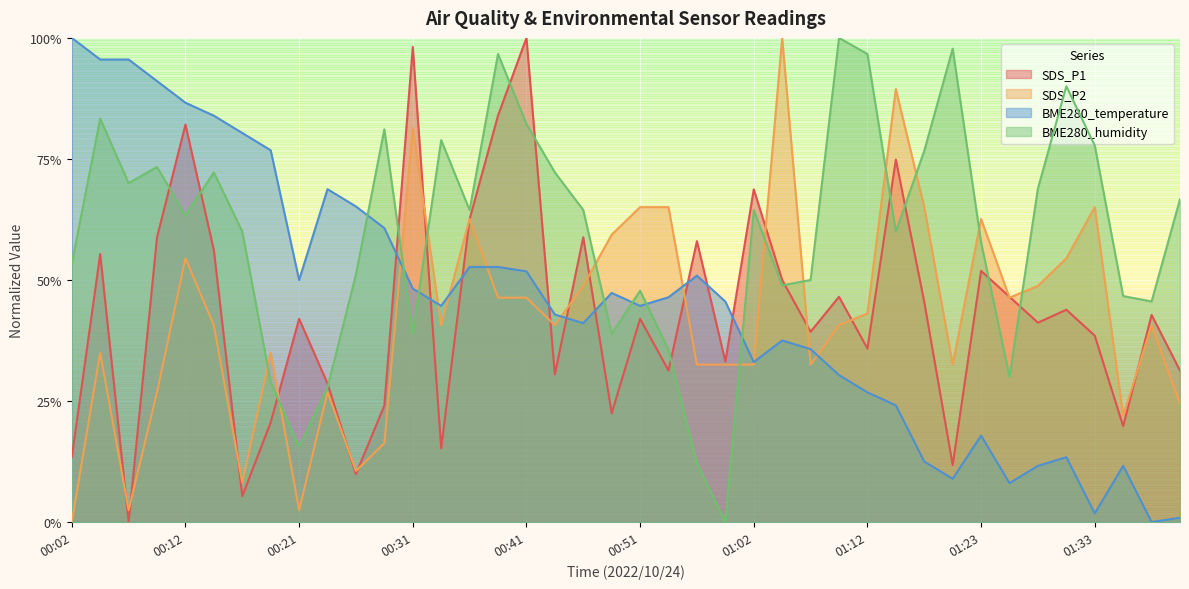

What is the sum of all SDS_P2 values?

16.8